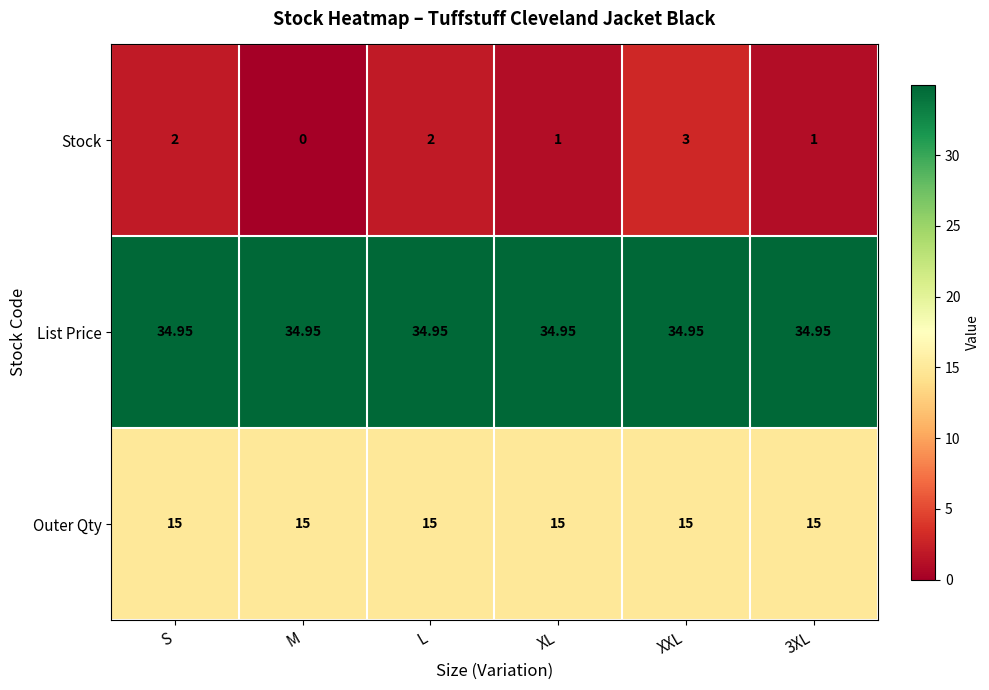

At which label does Stock reach its peak?

XXL